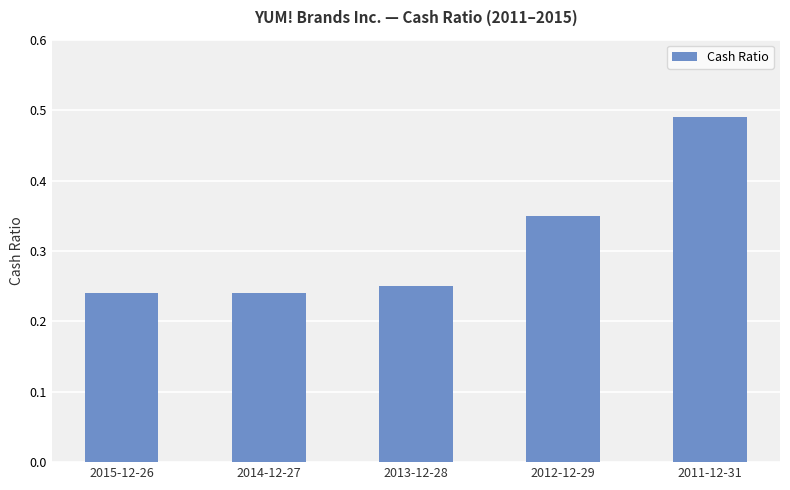

The value at 2011-12-31 is 0.7. True or false?

False